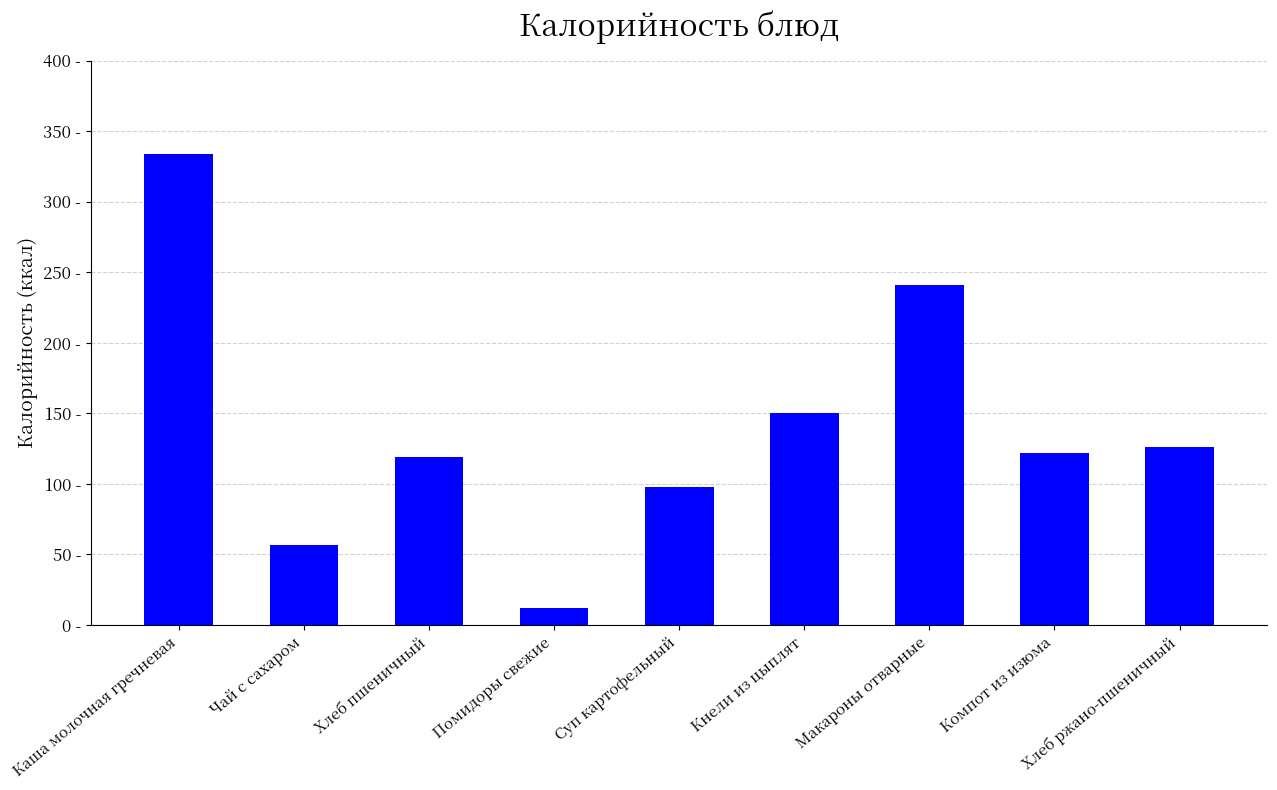

Does the chart contain any negative values?

No